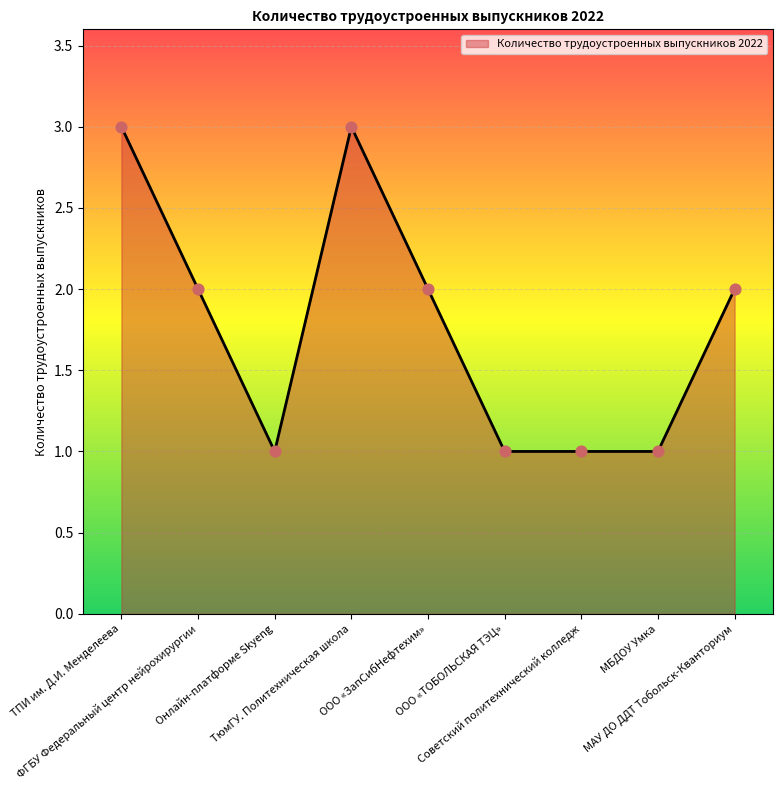

Which has a higher value, ТюмГУ. Политехническая школа or Онлайн-платформе Skyeng?

ТюмГУ. Политехническая школа